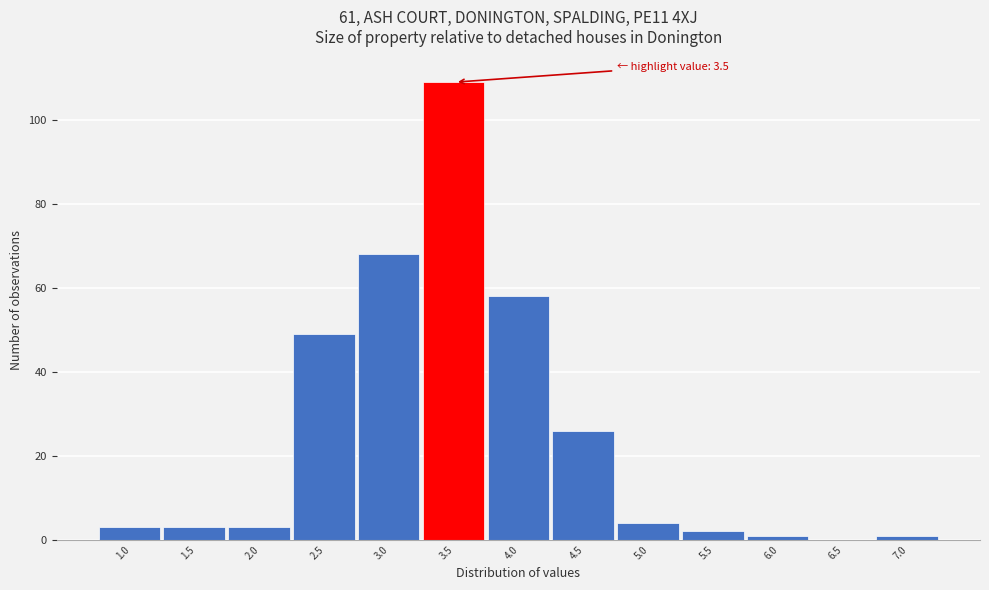

Reading left to right, what are all the values shown in this chart?

1.0=3	1.5=3	2.0=3	2.5=49	3.0=68	3.5=109	4.0=58	4.5=26	5.0=4	5.5=2	6.0=1	6.5=0	7.0=1